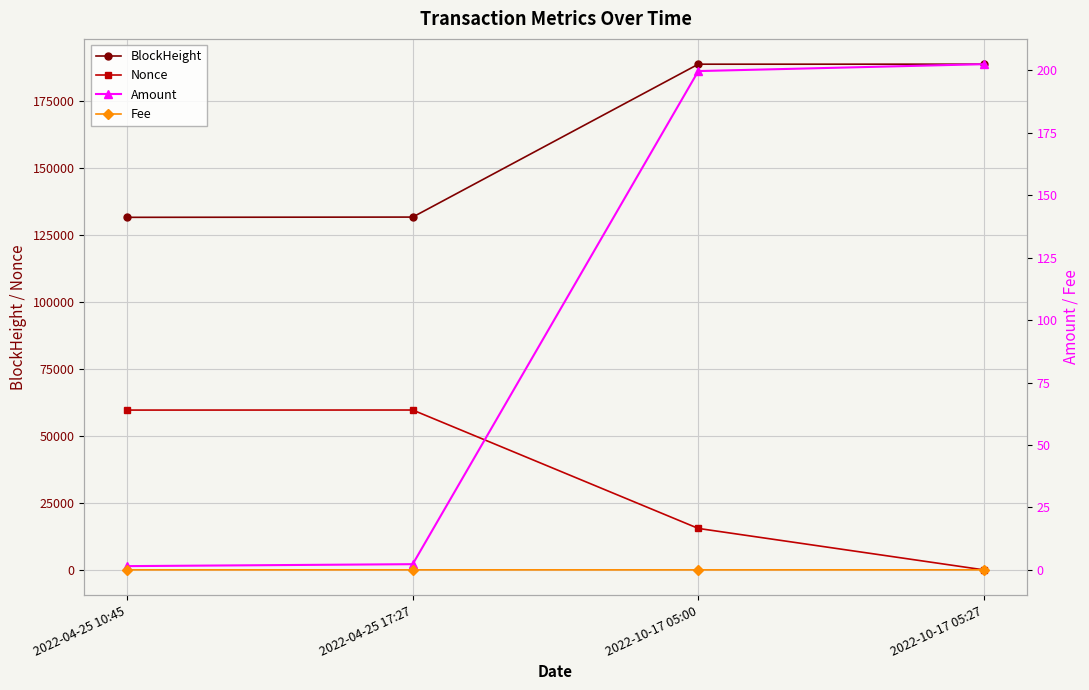

Which series has the largest total across all categories?

BlockHeight